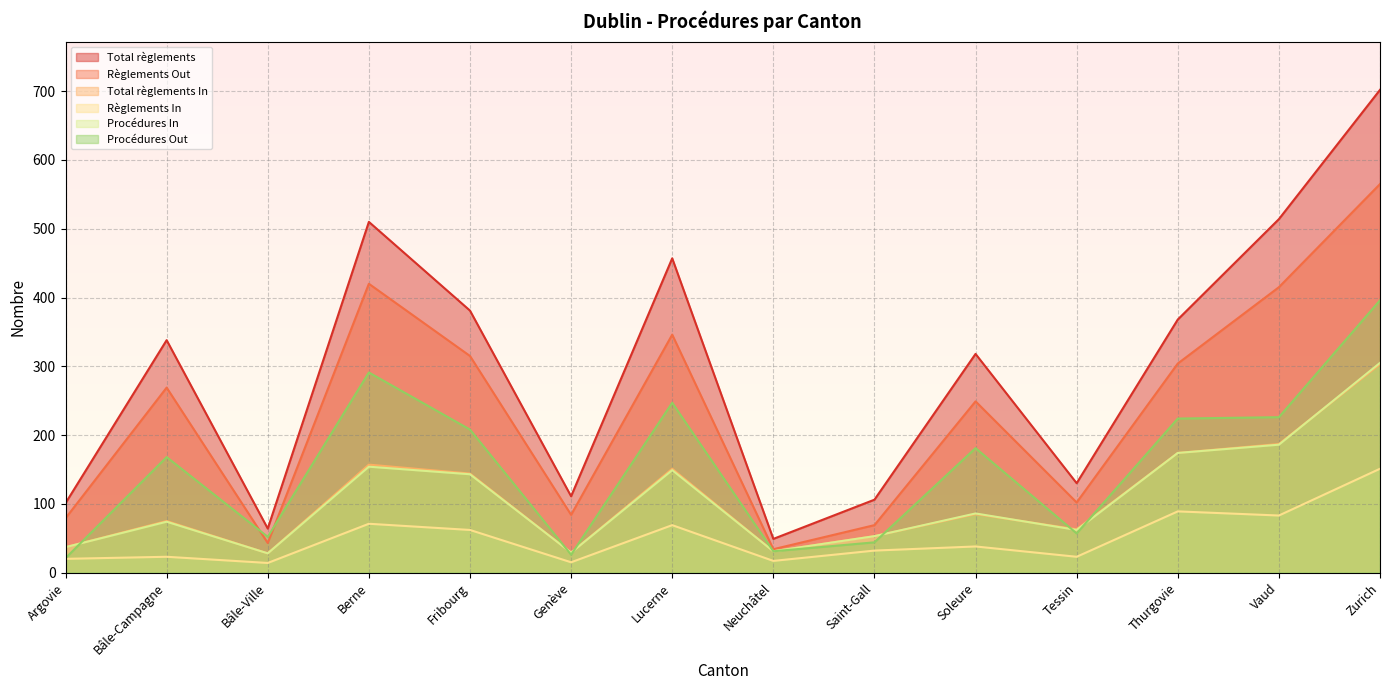

True or false: Total règlements In and Règlements Out intersect in this chart.

False